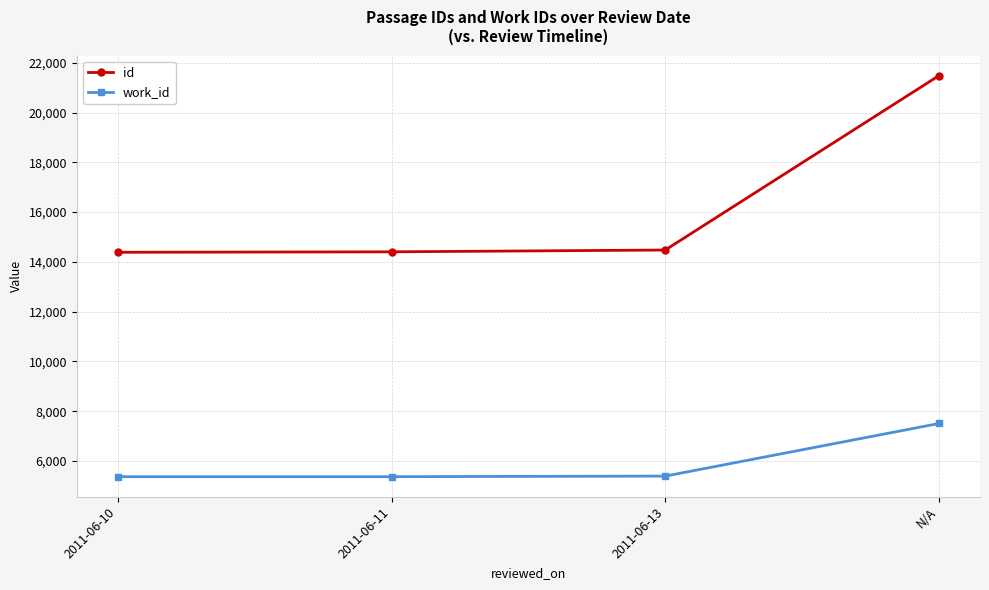

What is the difference between the maximum and minimum values in the work_id series?

2138